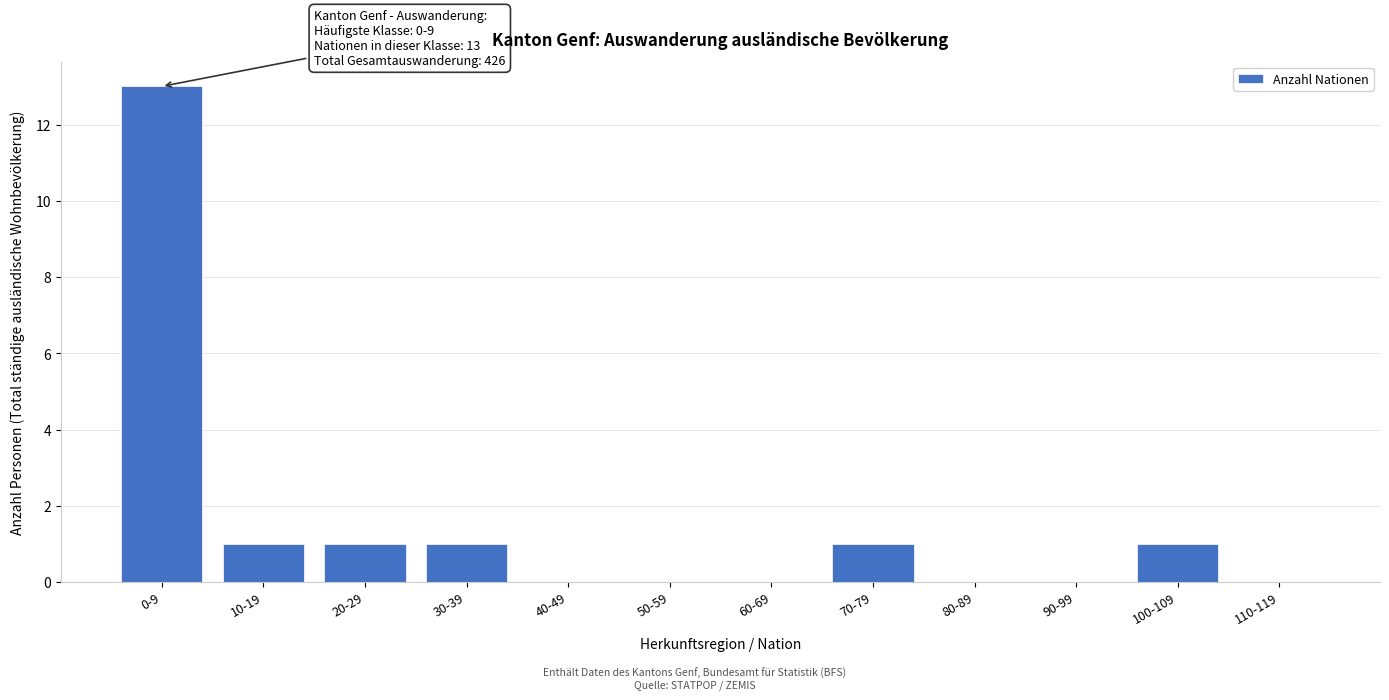

Reading left to right, transcribe all the data shown in this chart.

0-9=13	10-19=1	20-29=1	30-39=1	40-49=0	50-59=0	60-69=0	70-79=1	80-89=0	90-99=0	100-109=1	110-119=0